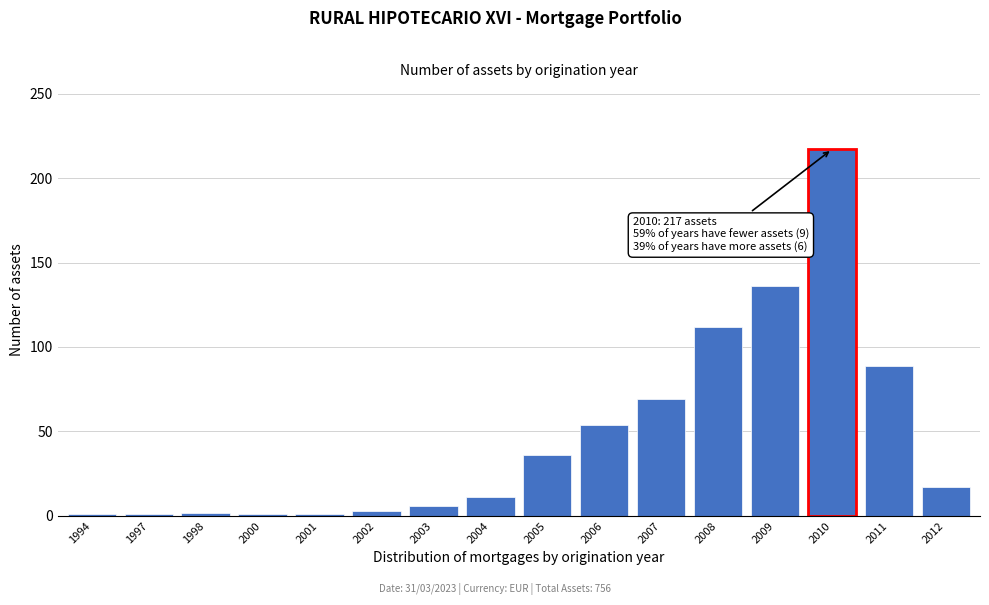

What is the ratio of the value at 2008 to the value at 2007?

1.6